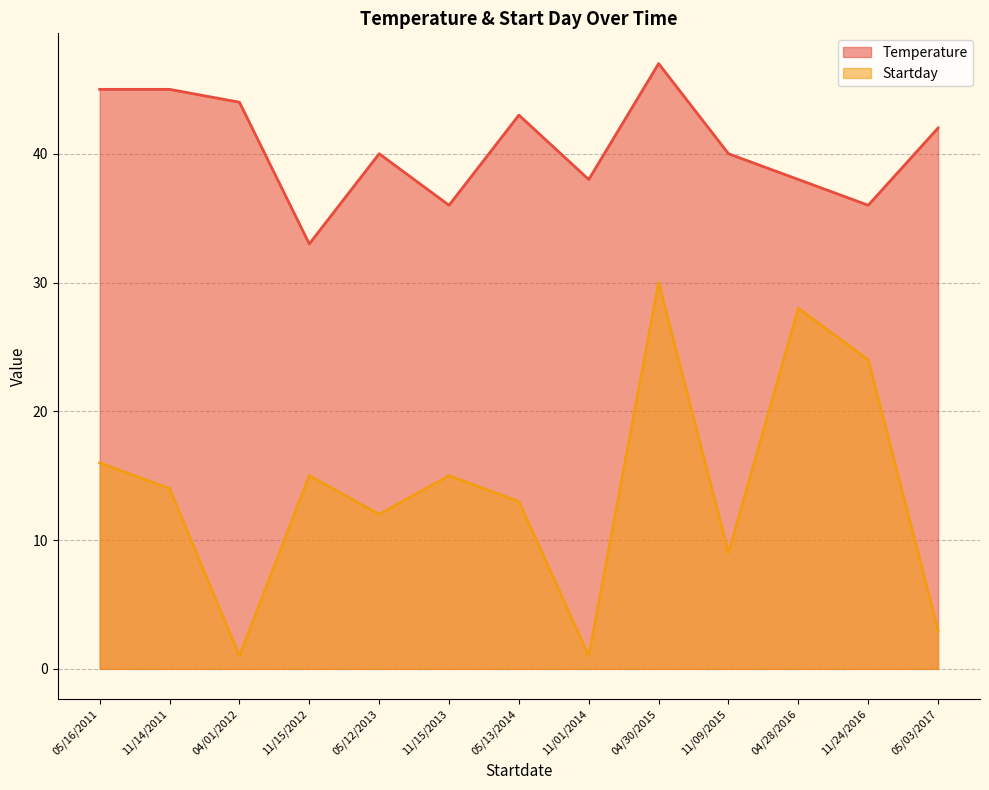

Reading left to right, transcribe all the data shown in this chart.

Temperature: 45	45	44	33	40	36	43	38	47	40	38	36	42
Startday: 16	14	1	15	12	15	13	1	30	9	28	24	3